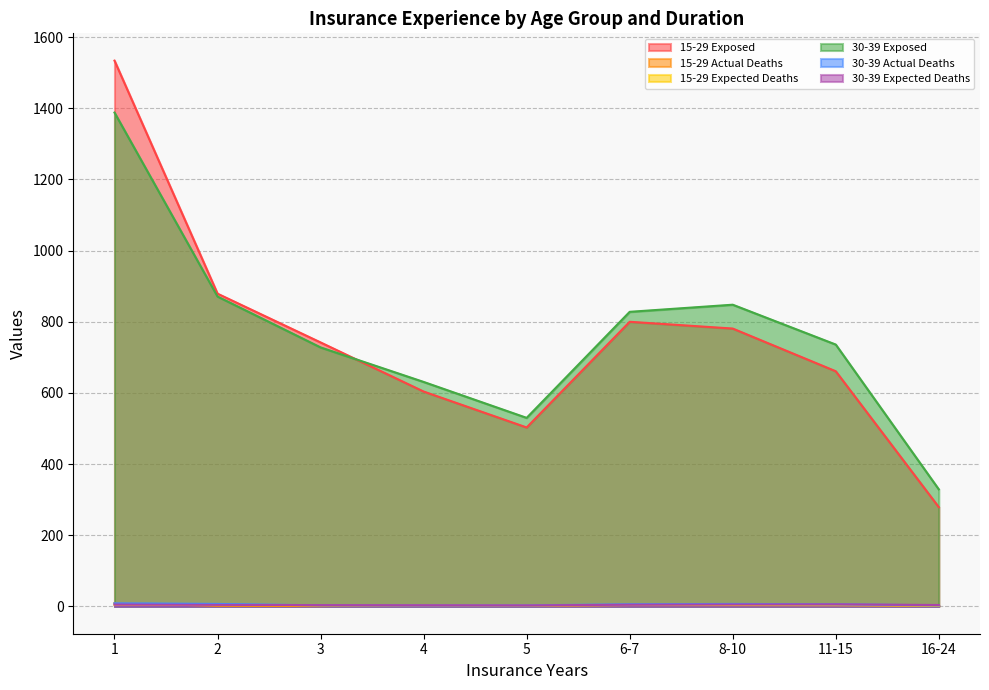

What is the maximum value for 15-29 Expected Deaths?

5.2